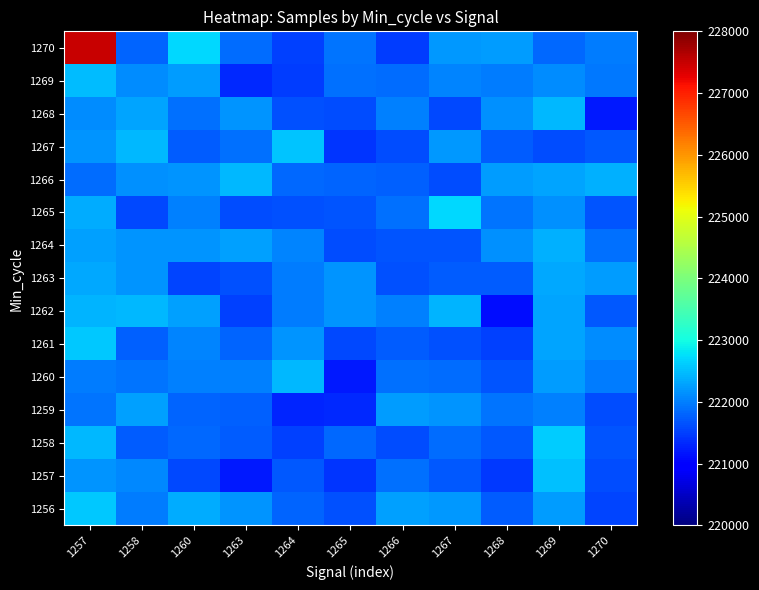

What is the greatest value displayed?

227469.9